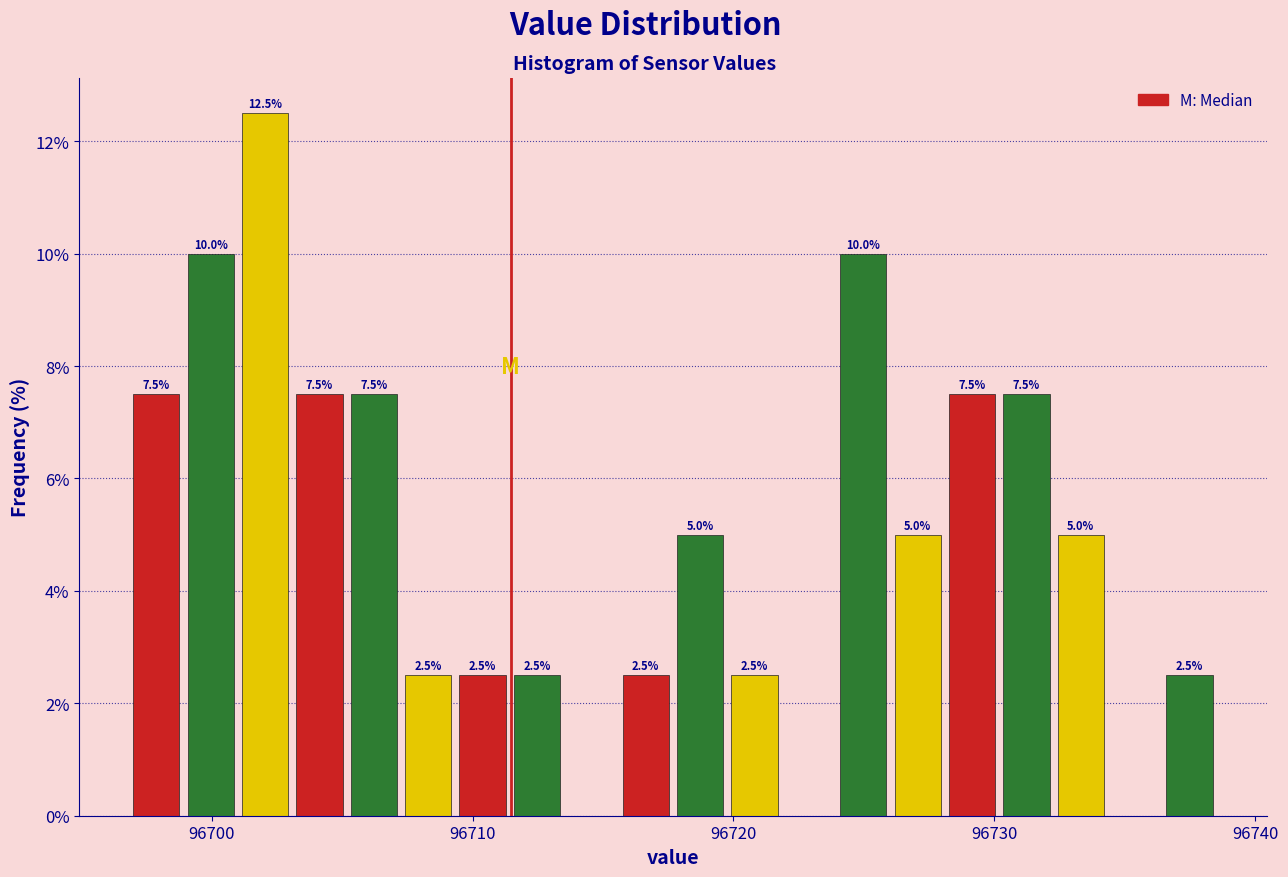

Read against the x-axis, roughly where is the centre of the tallest bar?

96702